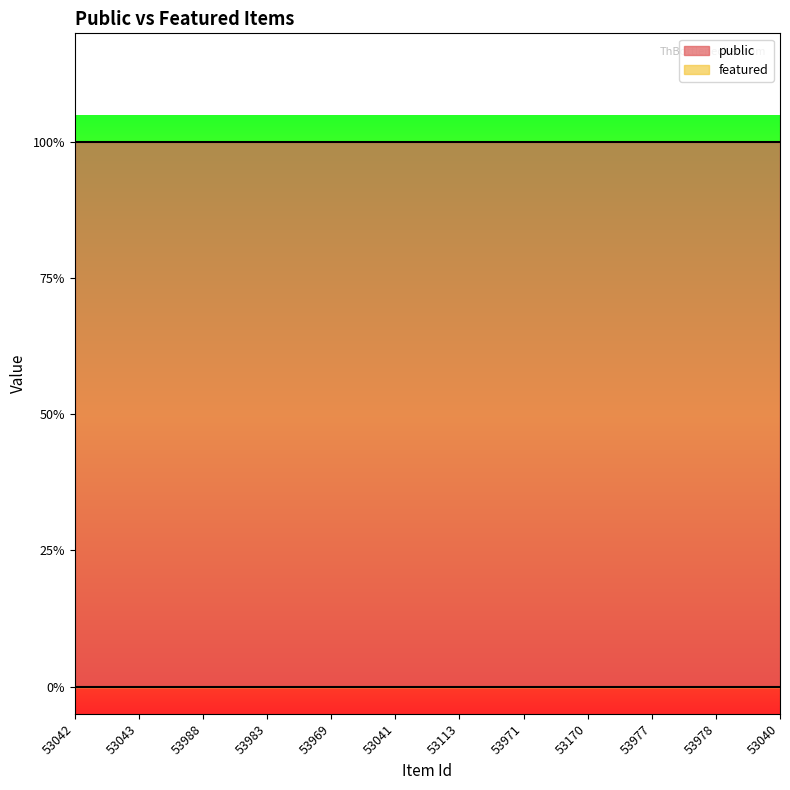

What is the difference between the highest and lowest values at 53971?

1